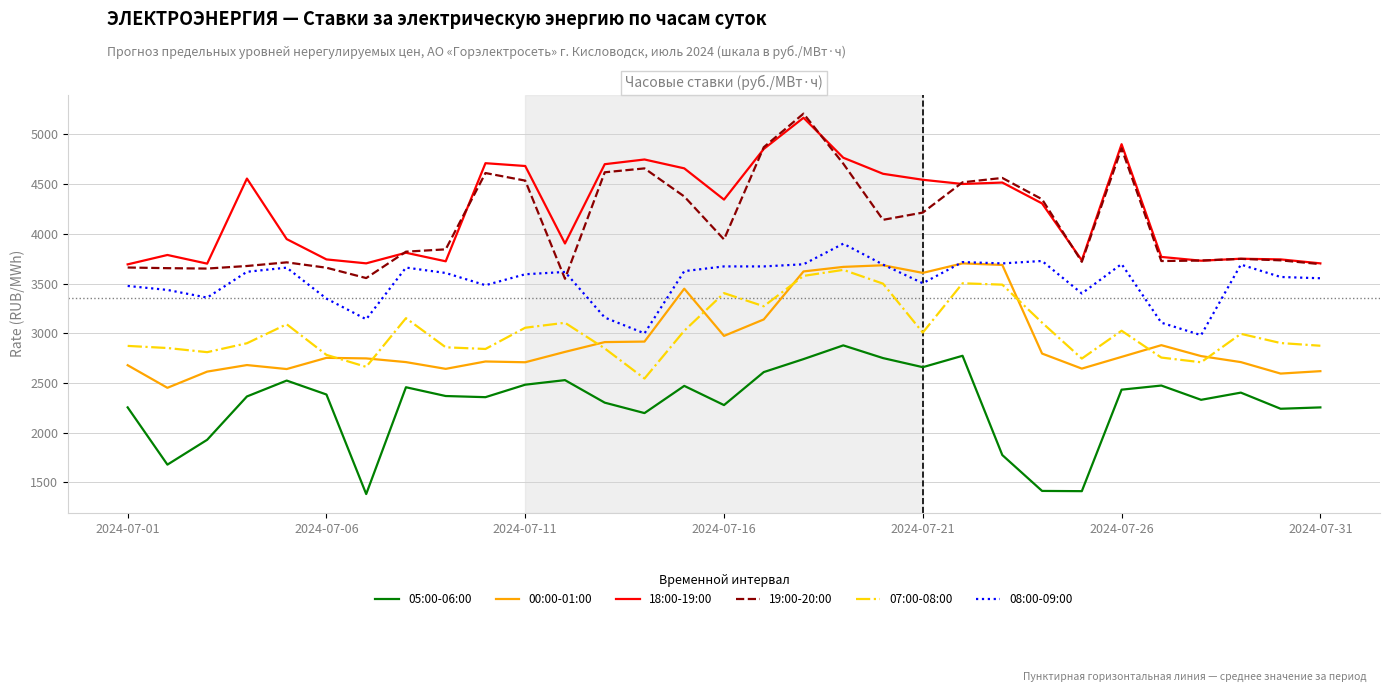

What is the smallest value displayed?

1382.3